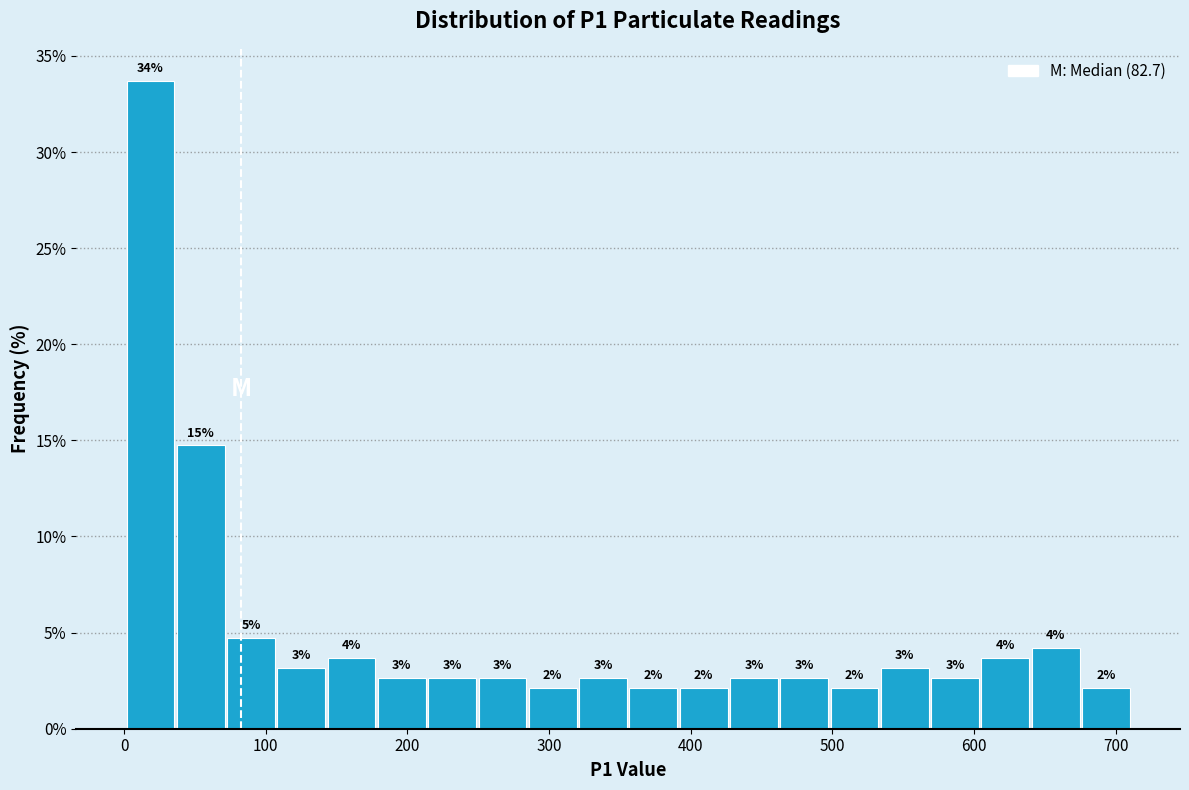

Around what value on the x-axis is the tallest bar? Give the approximate position of its centre, as read against the axis.

20